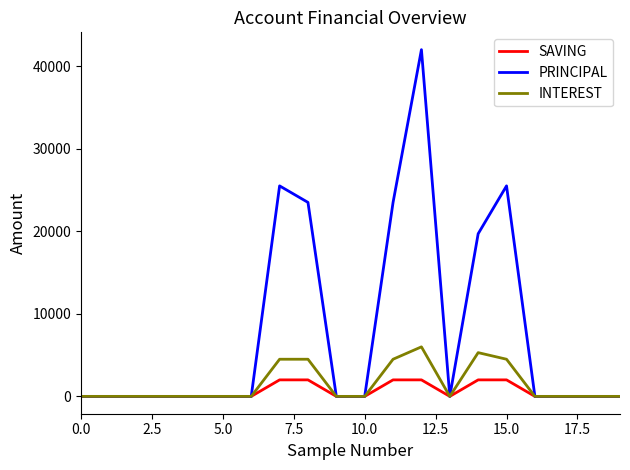

List the series in order of their peak value, lowest first.

SAVING, INTEREST, PRINCIPAL